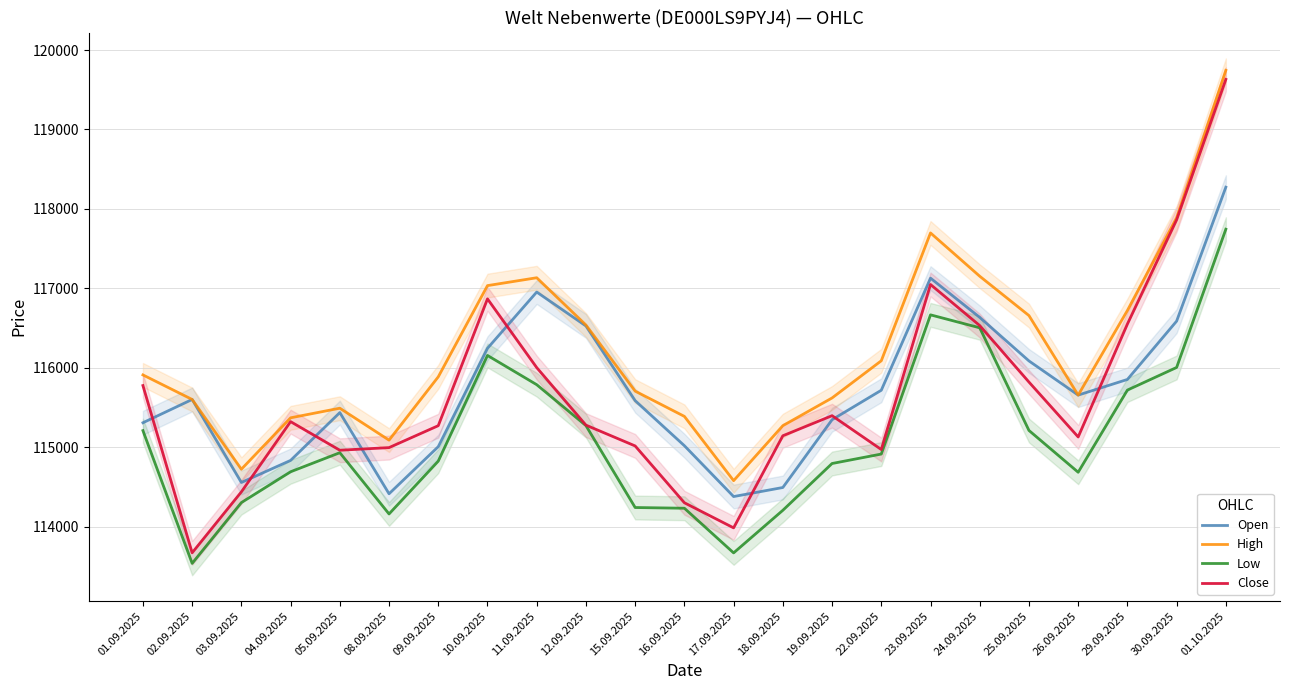

Reading right to left, what are all the values shown in this chart?

Open: 118274	116588	115854	115657	116087	116635	117129	115718	115347	114494	114380	115020	115587	116527	116954	116246	115008	114415	115437	114835	114557	115602	115309
High: 119745	117889	116722	115657	116658	117153	117698	116089	115621	115272	114580	115389	115707	116539	117134	117035	115887	115090	115492	115371	114724	115602	115911
Low: 117745	116005	115720	114686	115212	116504	116667	114915	114796	114207	113671	114233	114242	115273	115788	116156	114826	114161	114932	114692	114304	113539	115210
Close: 119631	117863	116551	115130	115821	116532	117049	114972	115398	115145	113986	114302	115017	115279	116003	116868	115272	114996	114963	115323	114439	113672	115777